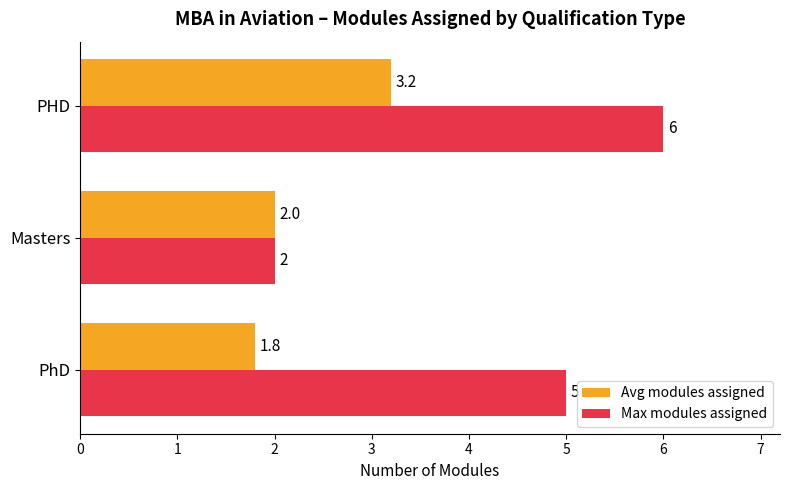

Count the Max modules assigned values in the range 2 to 6.

3